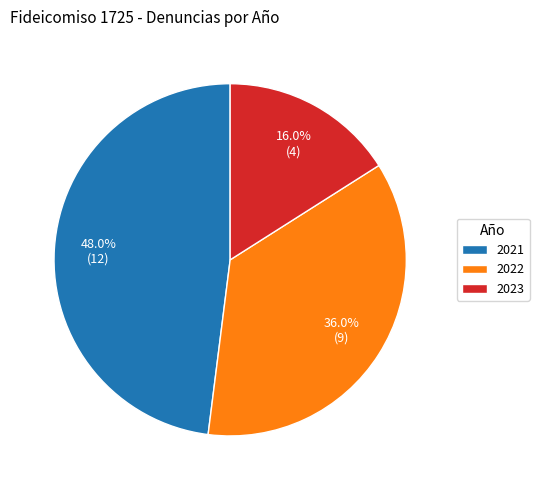

To the nearest percent, what portion does 2023 represent?

16%